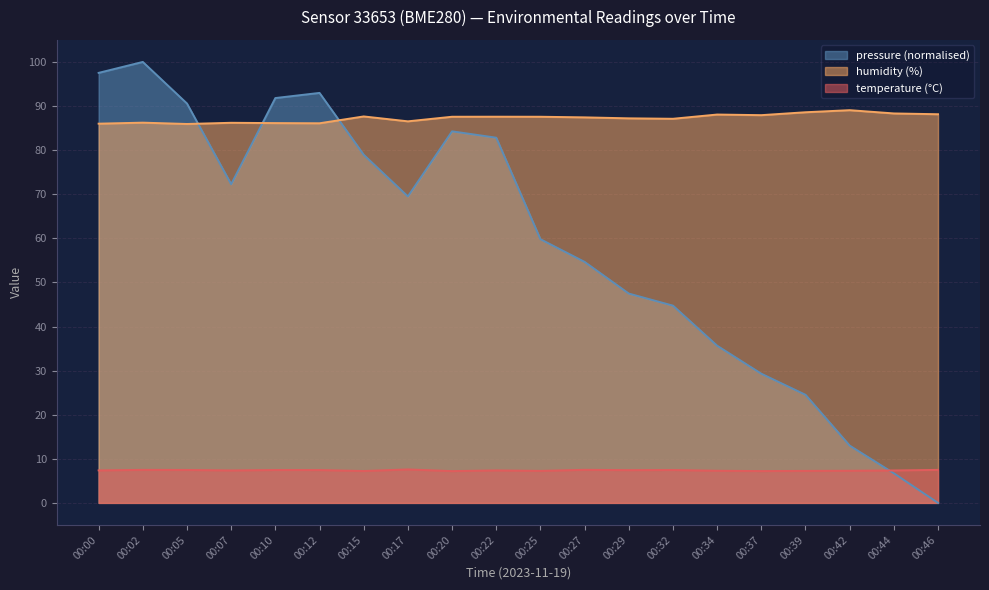

True or false: humidity has a value of 38.6 at 00:00.

False